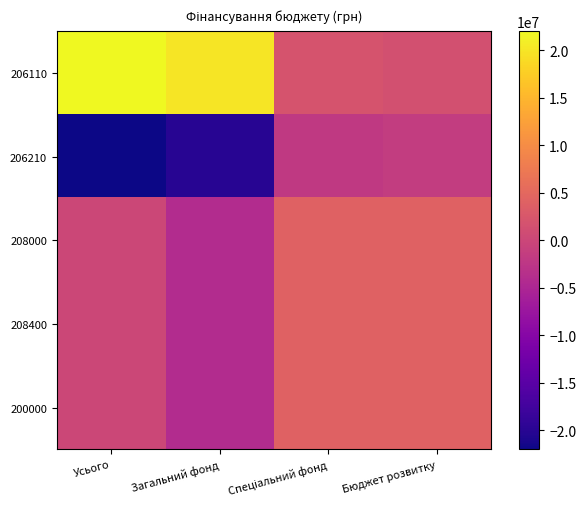

What is the minimum value shown in the chart?

-22000000